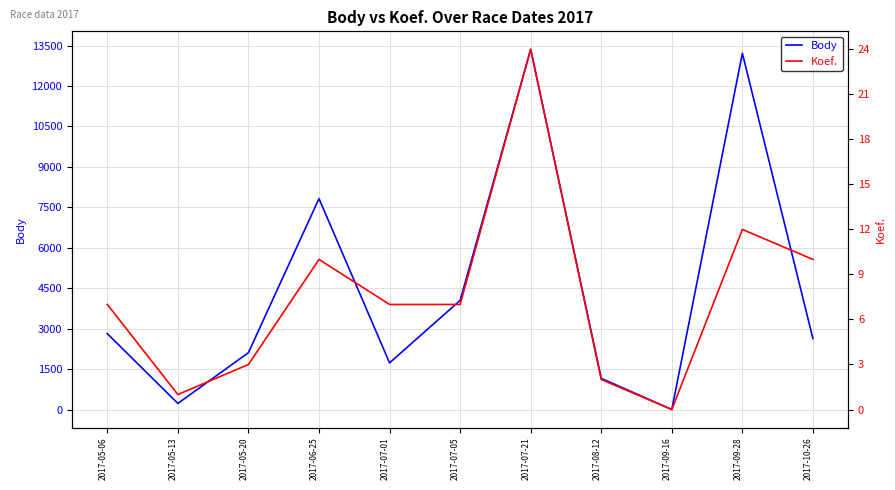

True or false: Body and Koef. cross at least once.

False